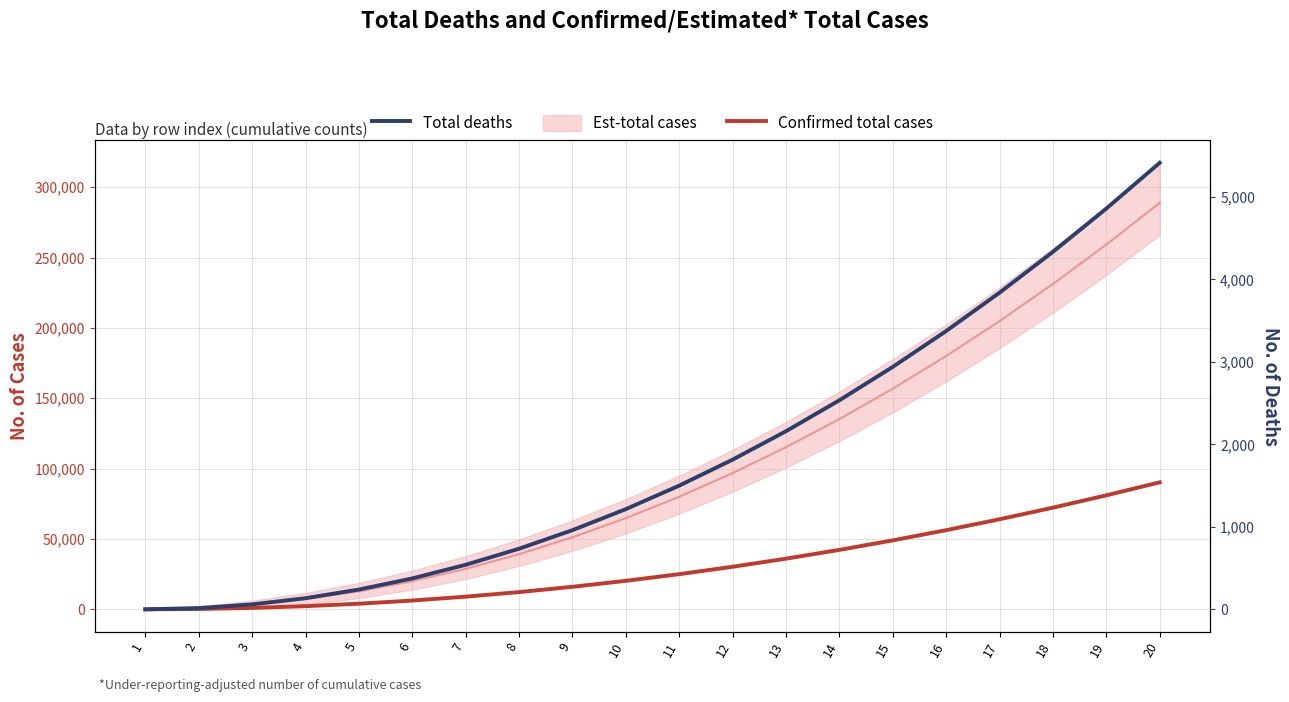

Which series changed the most between 6 and 9?

Confirmed total cases